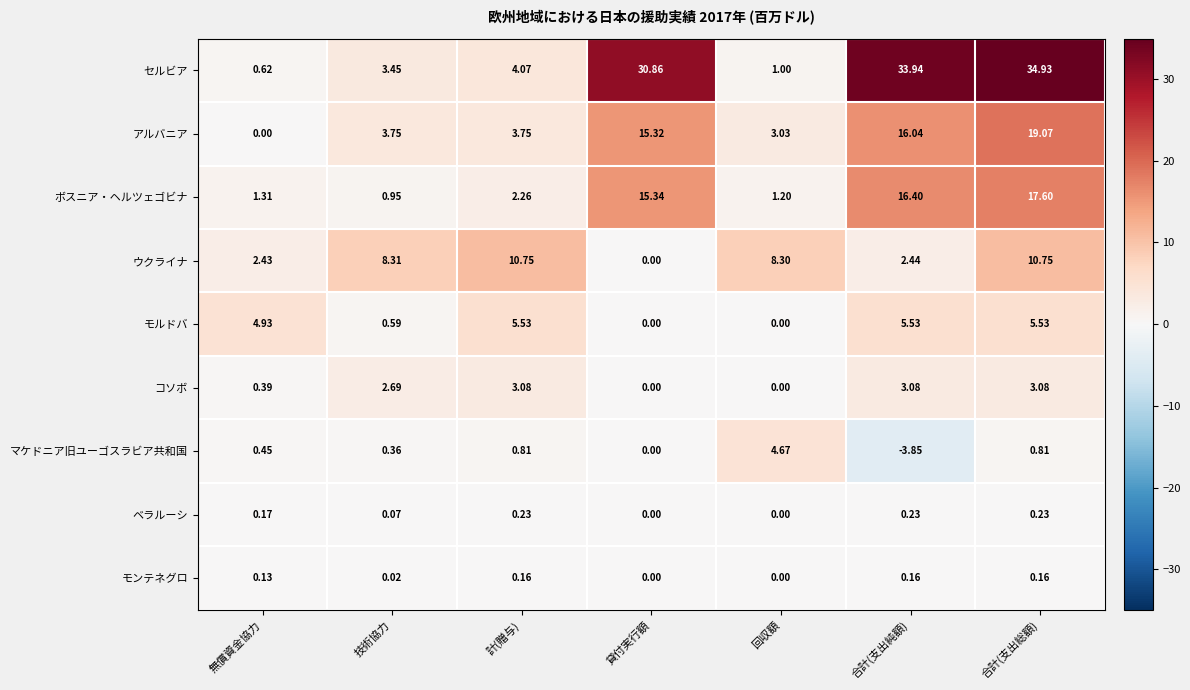

How many distinct data groups are displayed?

9